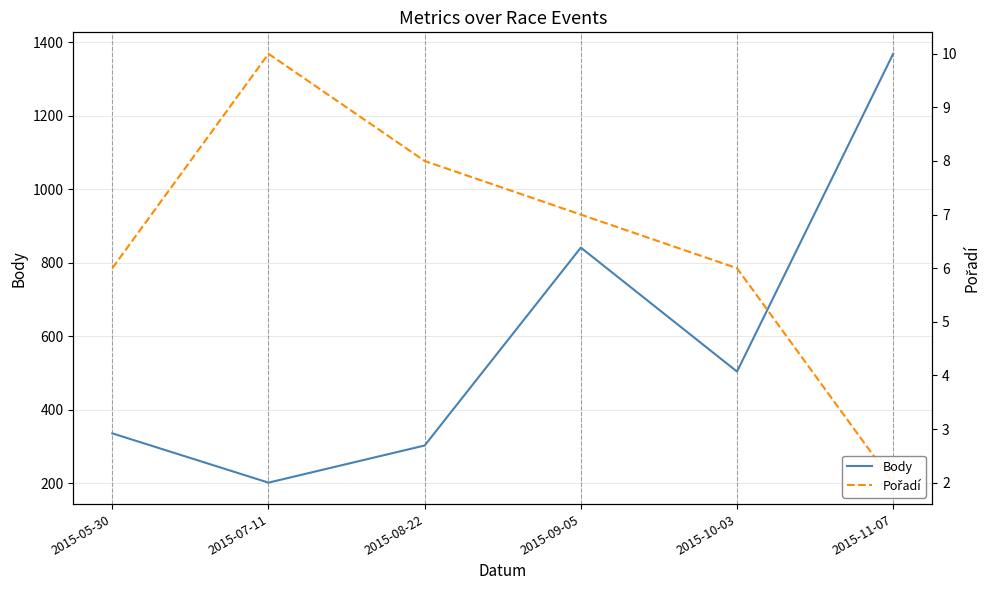

List the series in order of their overall mean, lowest first.

Pořadí, Body